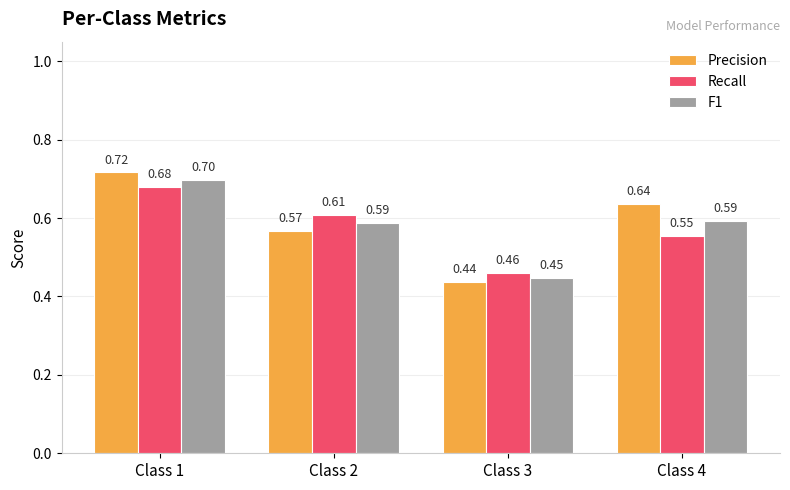

At which category is the sum across all series the highest?

Class 1